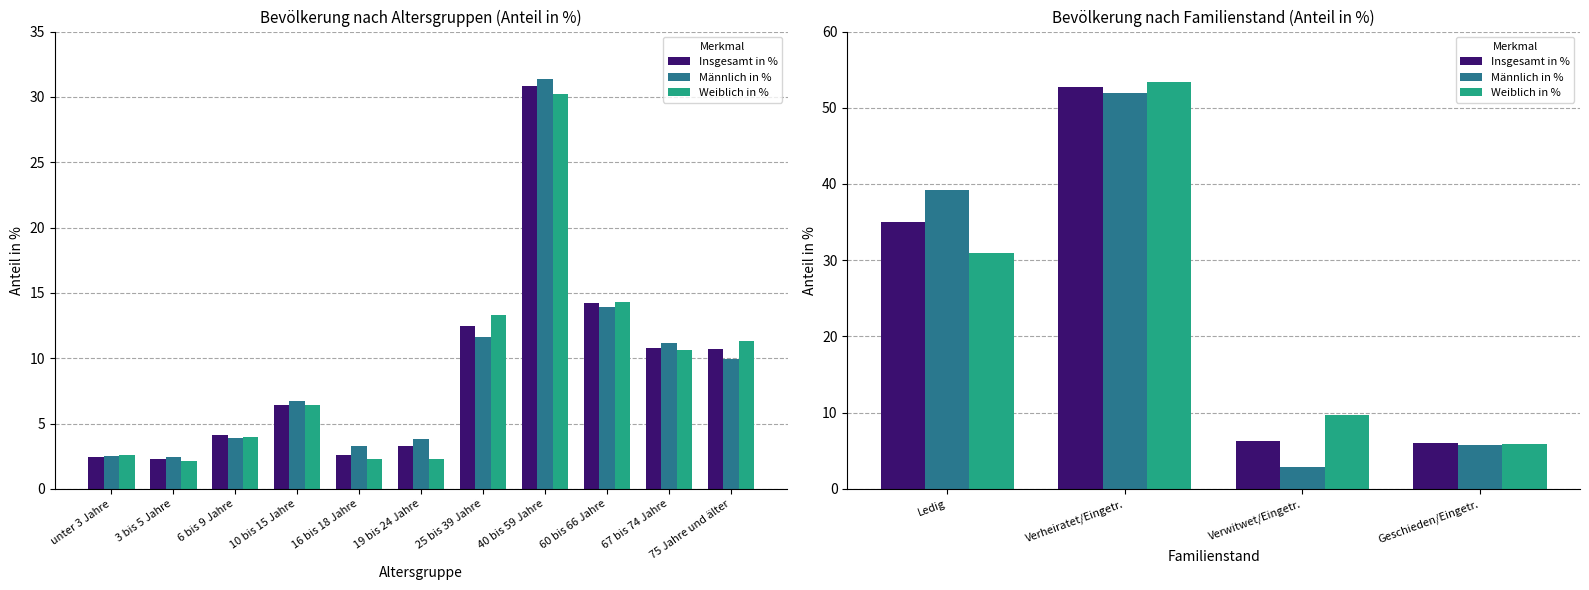

Is it true that Weiblich in % equals 1.3 at Geschieden/Eingetr.?

False